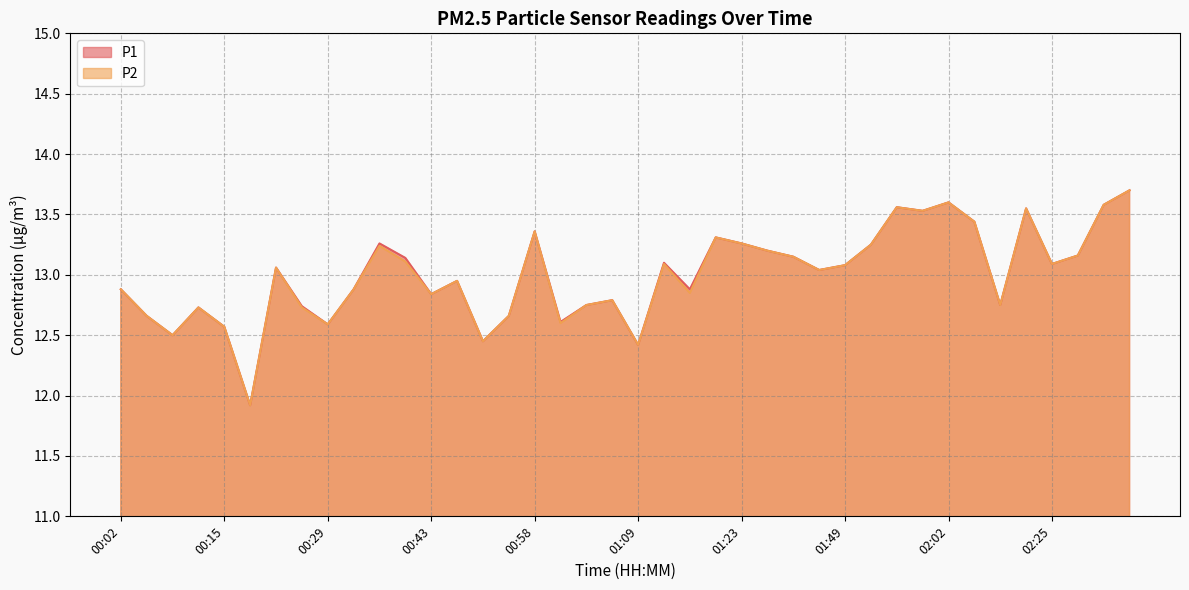

The P2 series shows 17.5 at 01:31. True or false?

False